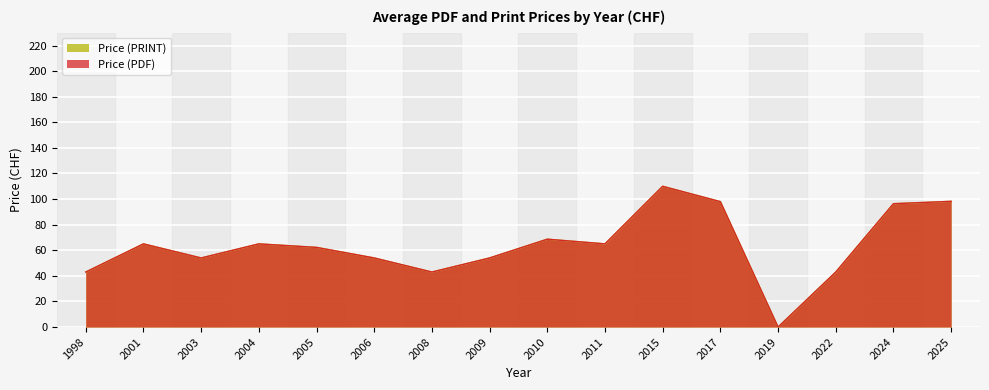

Between 2024 and 2024, which series saw the biggest shift?

Price (PDF)